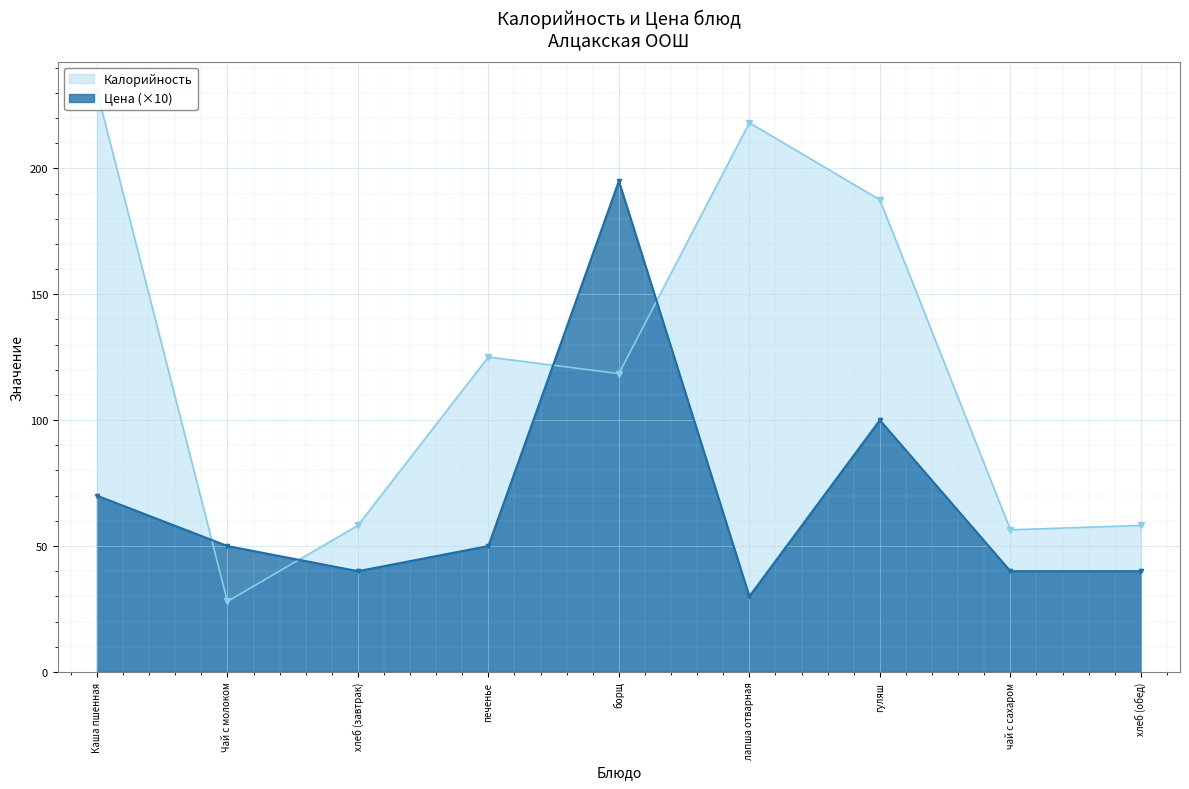

Read the Цена value at лапша отварная.

30.0